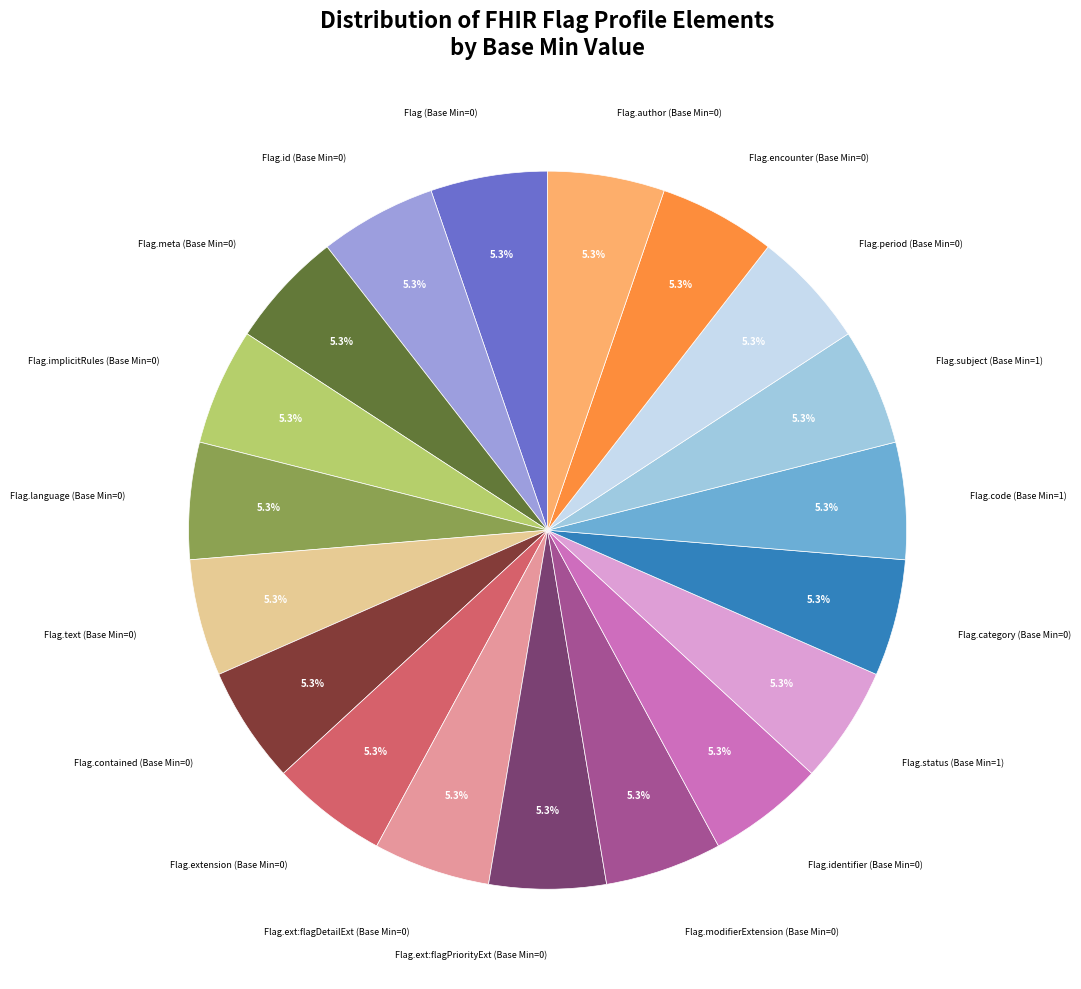

Is there any slice that represents more than half of the pie?

No